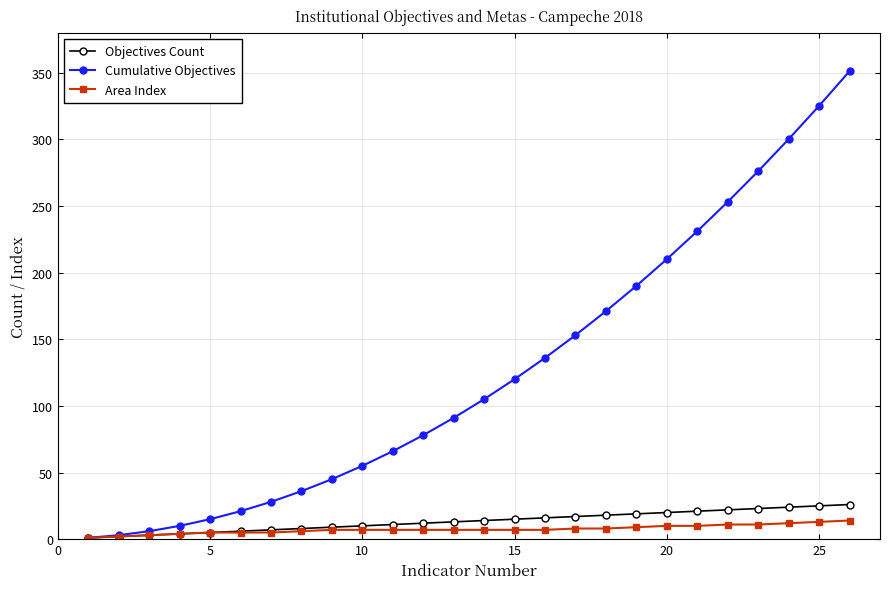

What is the difference between the maximum and minimum values in the Objectives Count series?

25